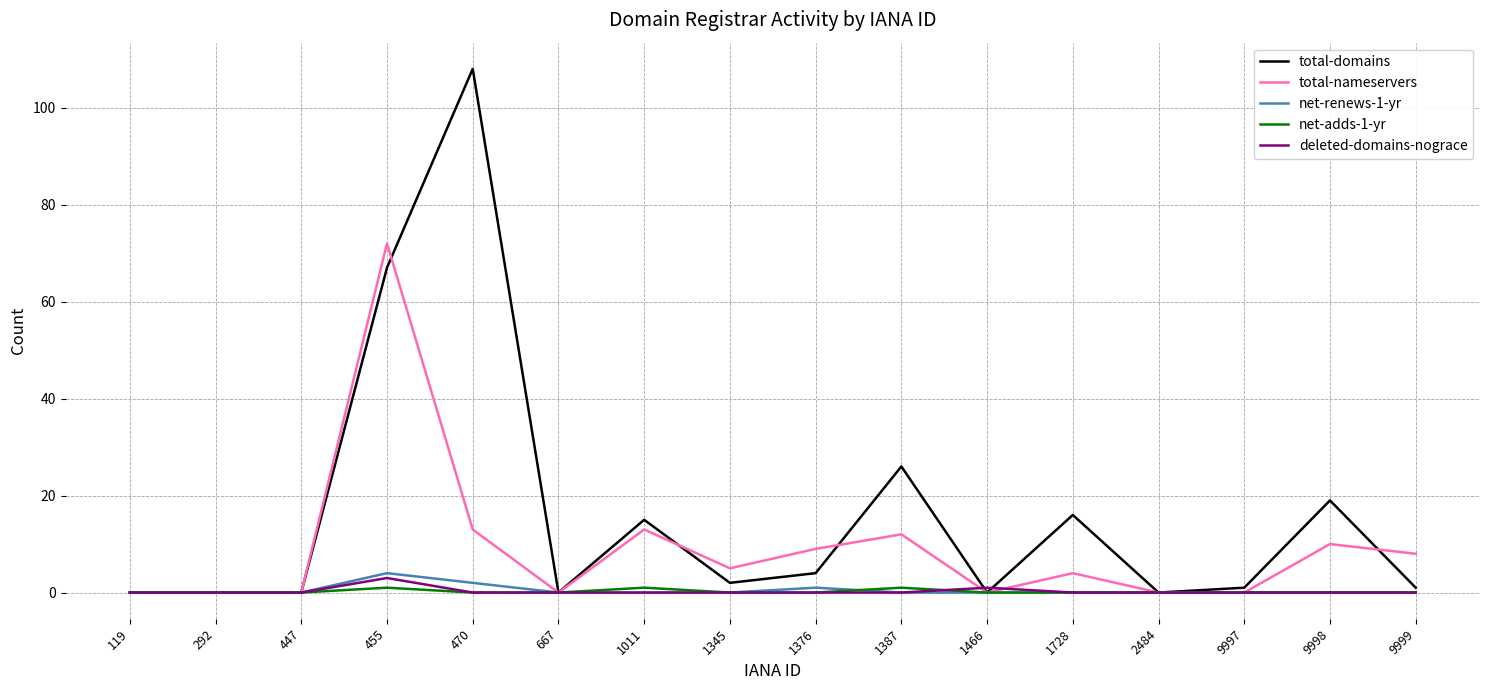

What is the spread (max minus min) of values at 1728?

16